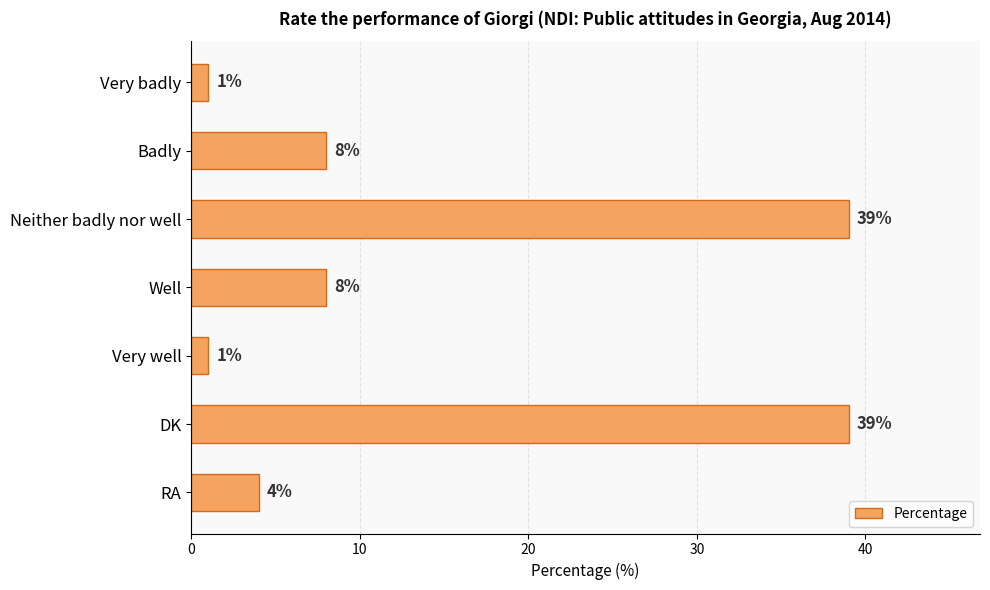

Is it true that the value at DK is 61?

False